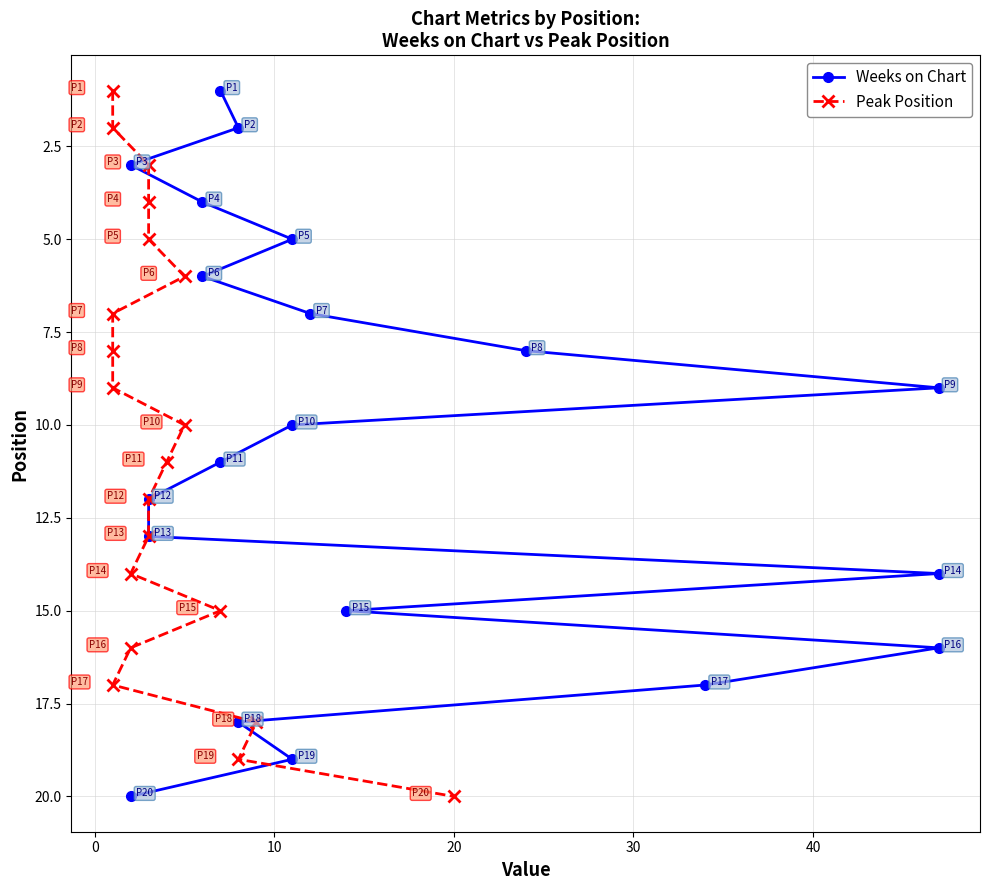

What are all the series names shown in the legend?

Weeks on Chart, Peak Position